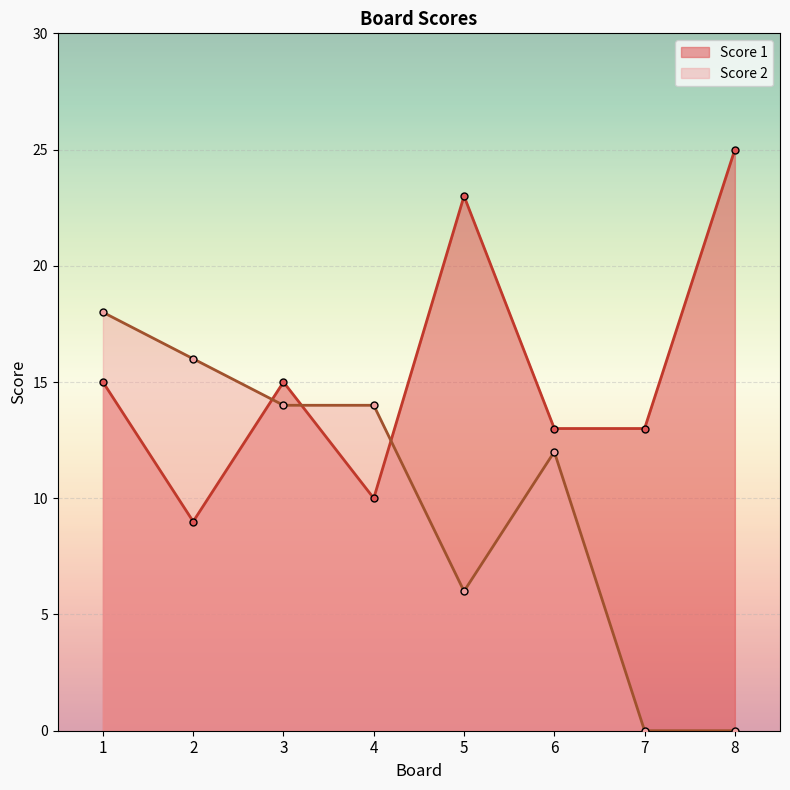

How many lines are shown in the chart?

2